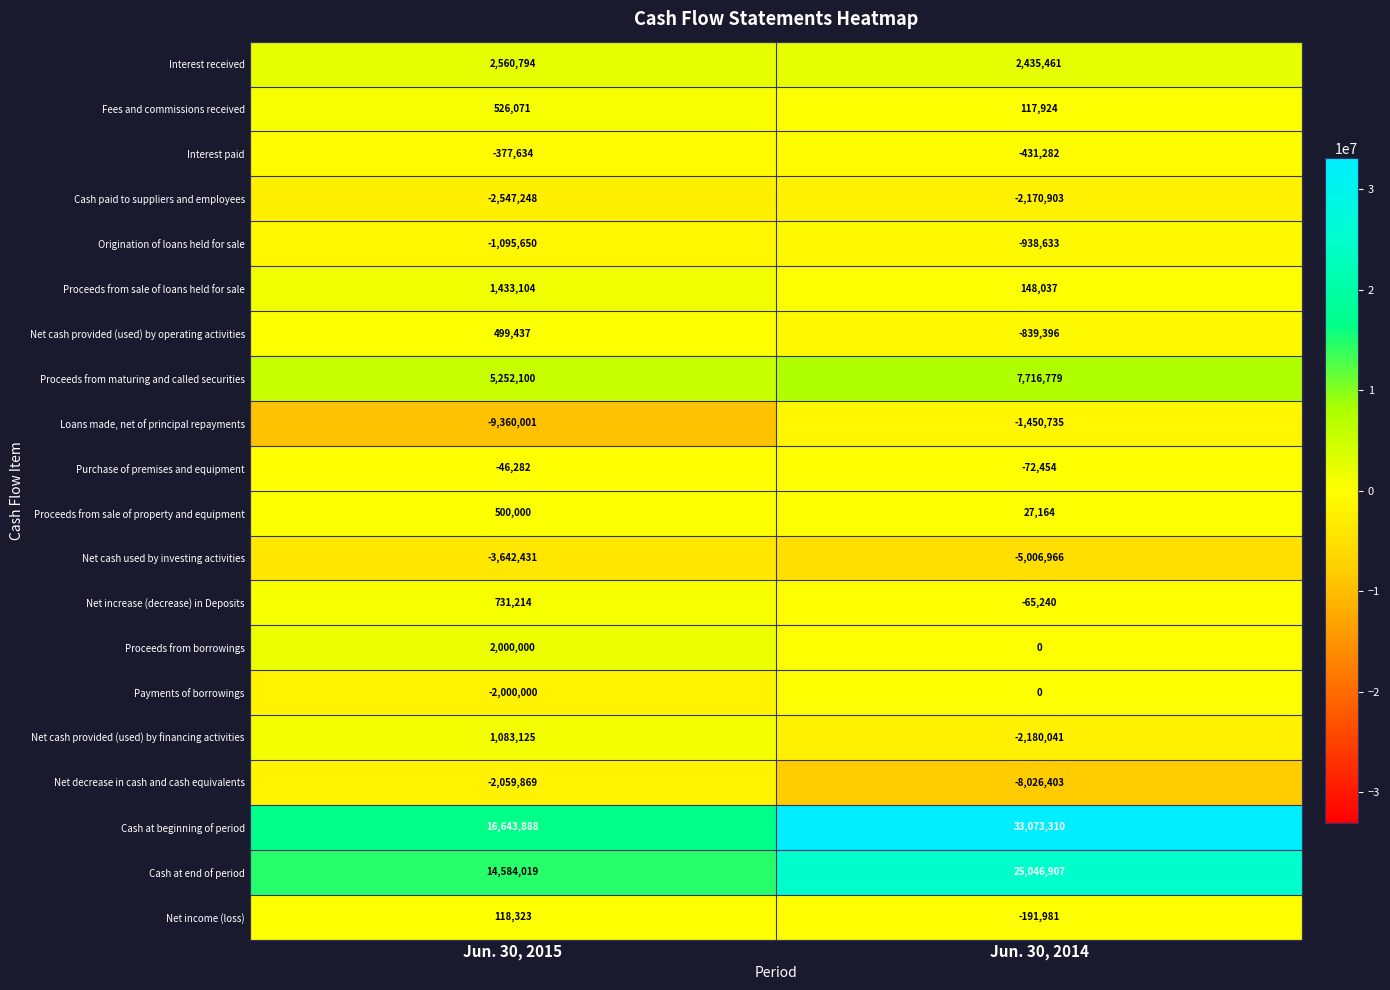

Which series has the largest total across all categories?

Cash at beginning of period